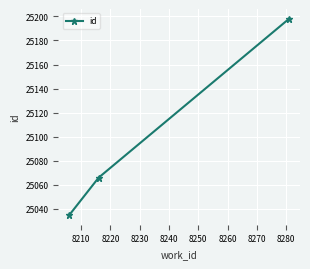

What is the average value?

25100